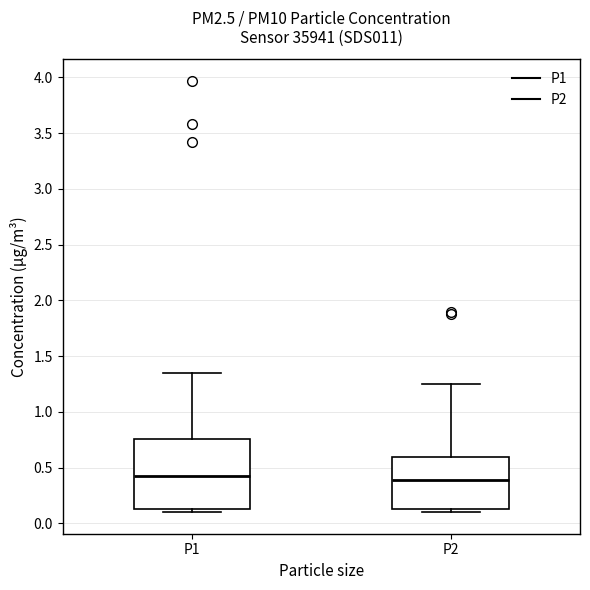

Where is the lower edge of the box for P1 on the y-axis? The values are not printed on the chart, so give them approximately, as read against the axis.

0.15